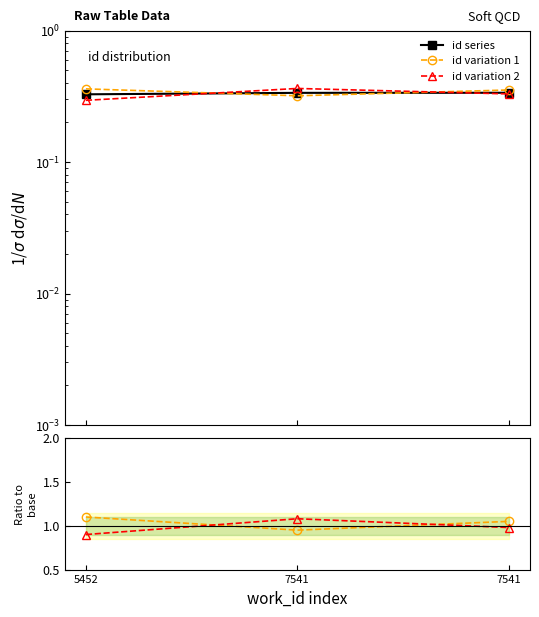

At which label does var1/id first exceed 1?

5452